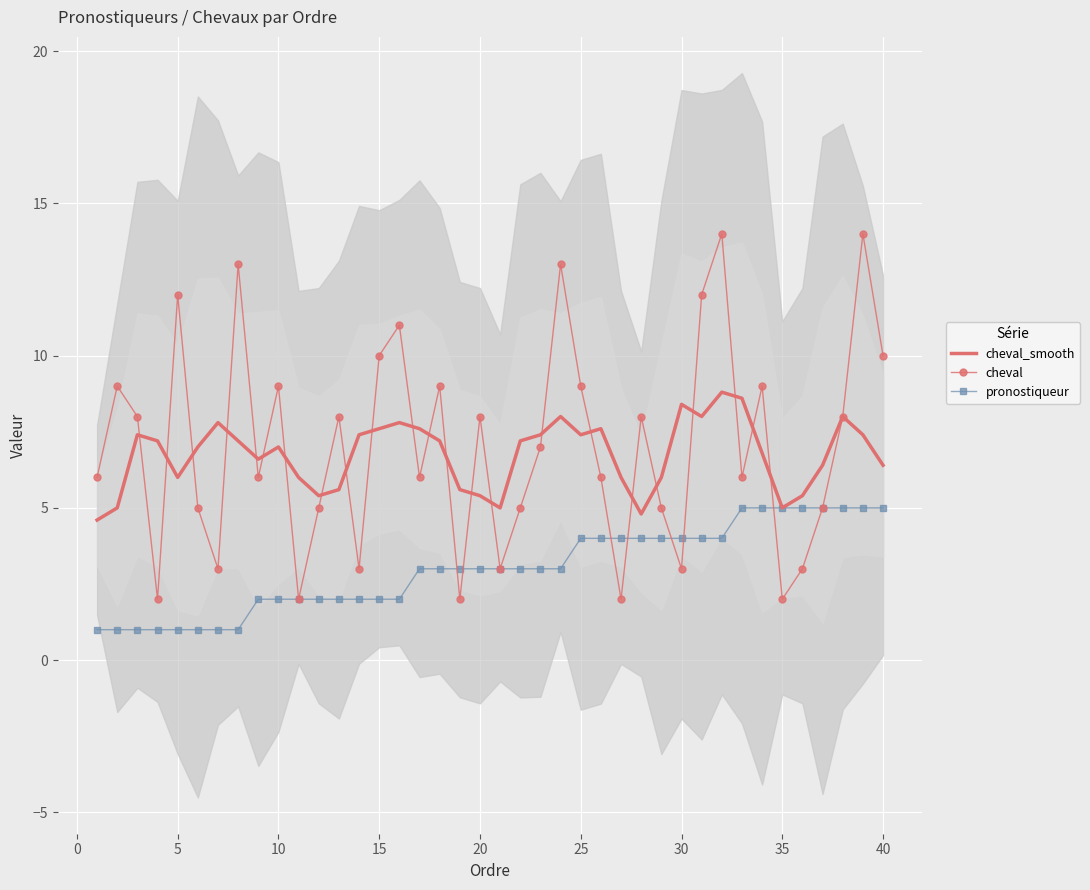

True or false: cheval_smooth has a value of 13.2 at 30.

False